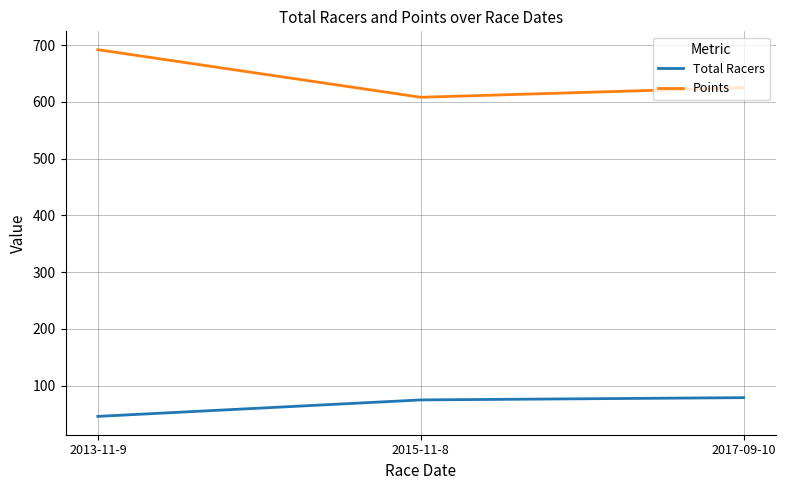

At which category does the chart reach its minimum across all series?

2013-11-9